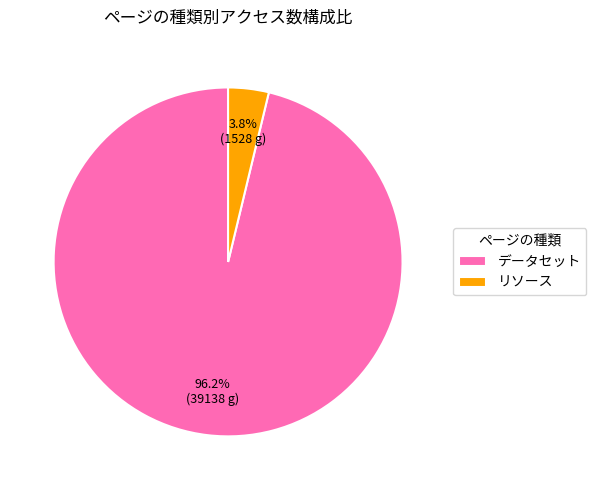

Is the sum of データセット and リソース greater than half?

Yes